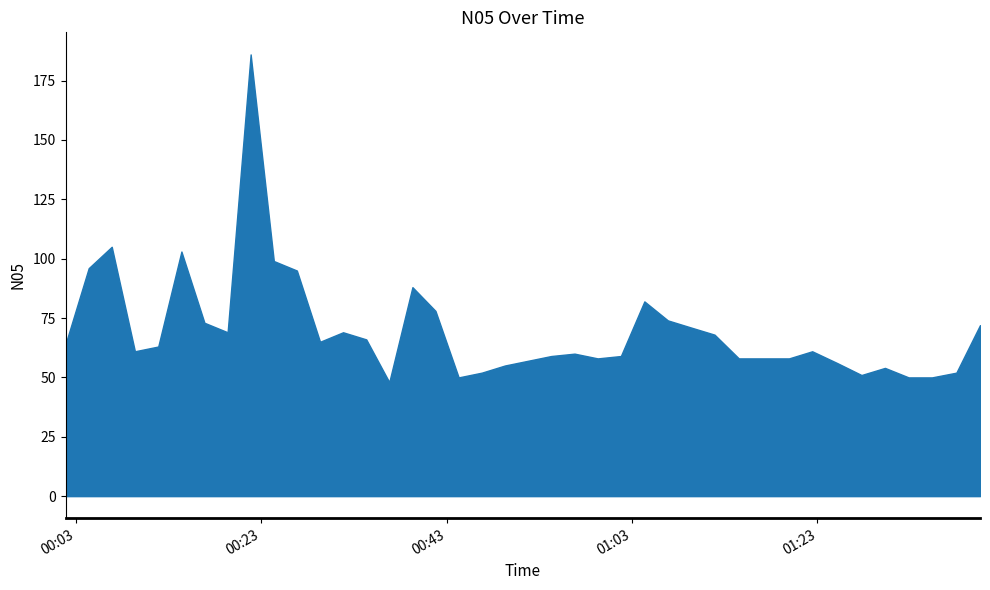

Is it true that P1 equals 4.2 at 20?

False